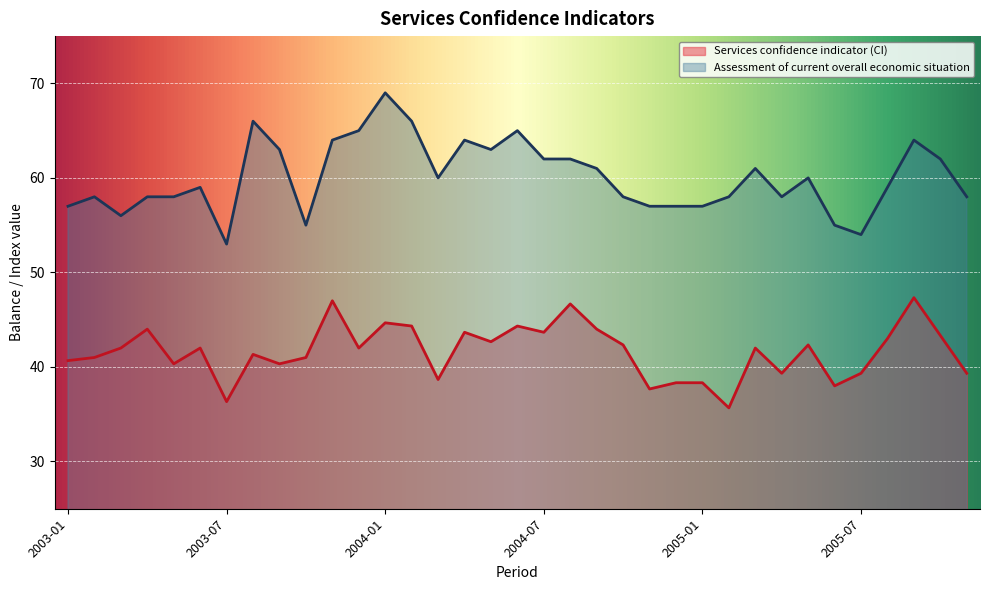

True or false: Services confidence indicator (CI) and Assessment of current overall economic situation cross at least once.

False